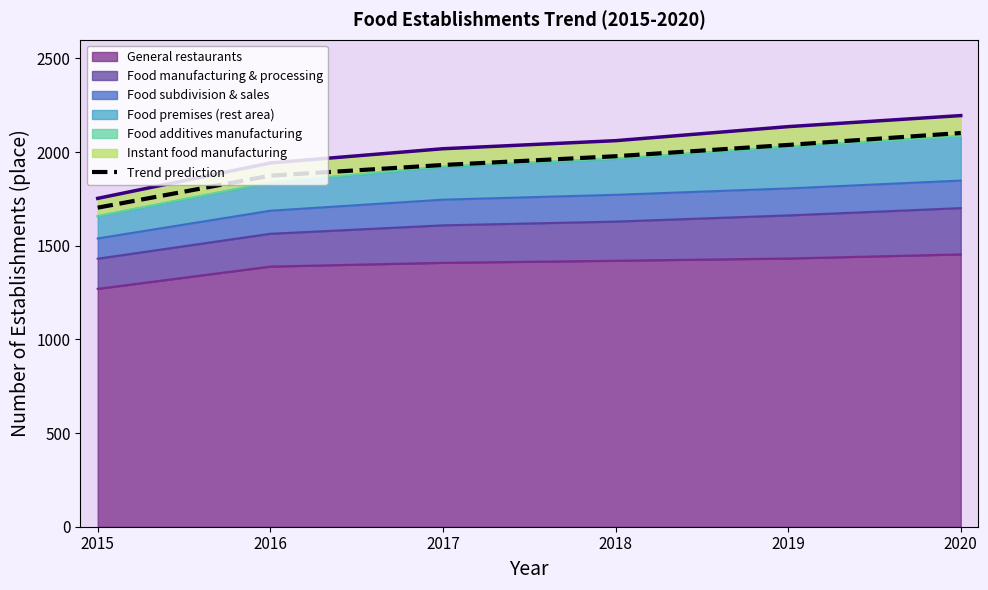

At which category does the chart reach its peak across all series?

2020